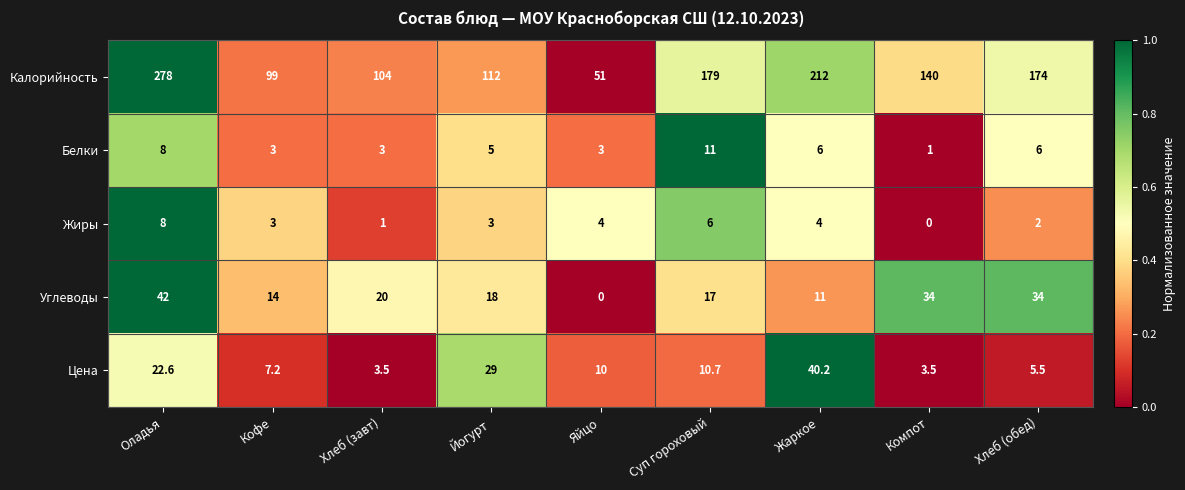

True or false: Углеводы has a value of 14.0 at Кофе.

True